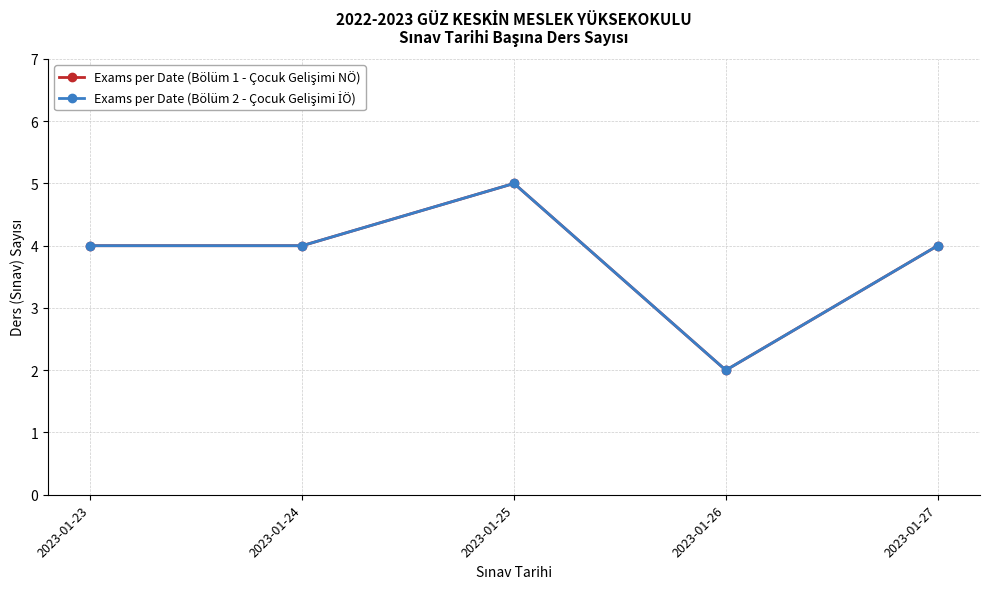

Rank the series at 2023-01-24 from lowest to highest value.

Exams per Date (Bölüm 1 - Çocuk Gelişimi NÖ), Exams per Date (Bölüm 2 - Çocuk Gelişimi İÖ)